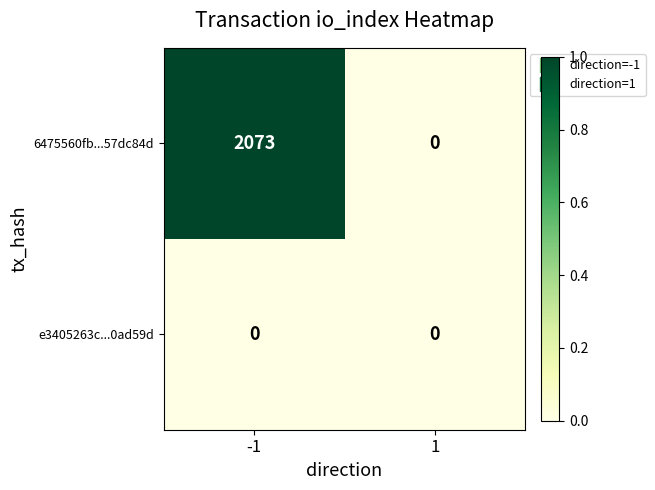

What is the maximum value shown in the chart?

2073